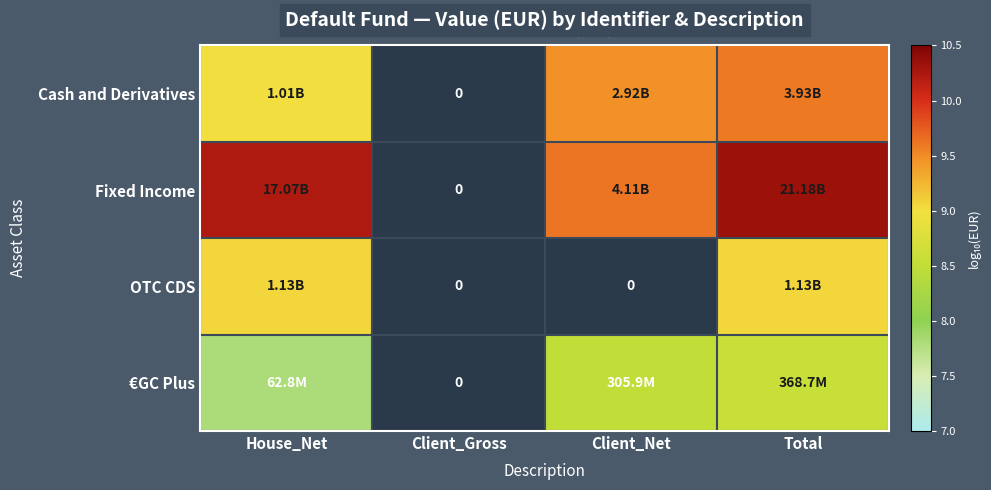

True or false: OTC CDS has a value of 9.1 at House_Net.

True